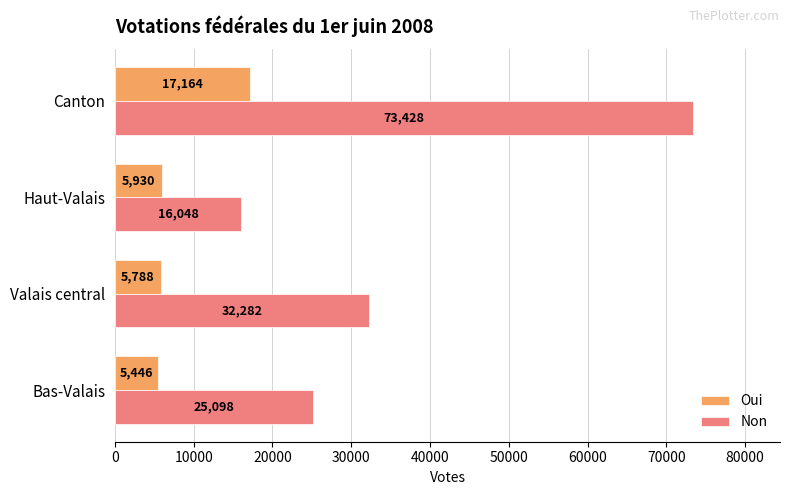

Where is Non nearest to the value 44738?

Valais central